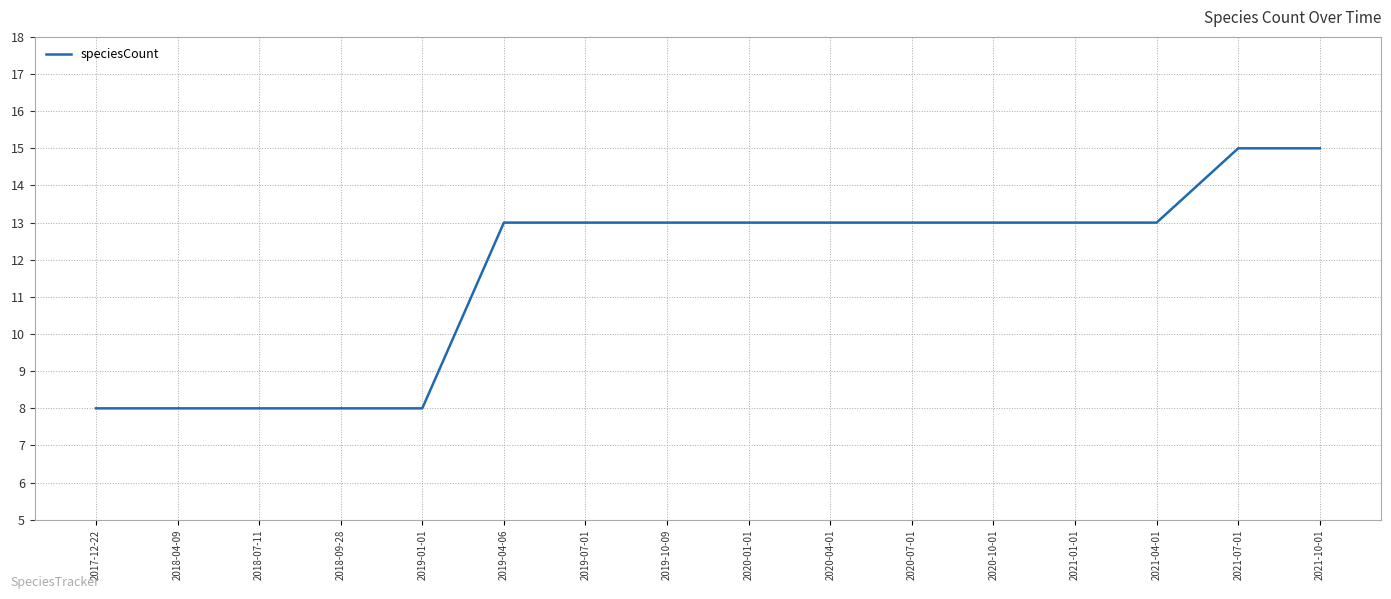

Is this an area chart (filled region under the line)?

No